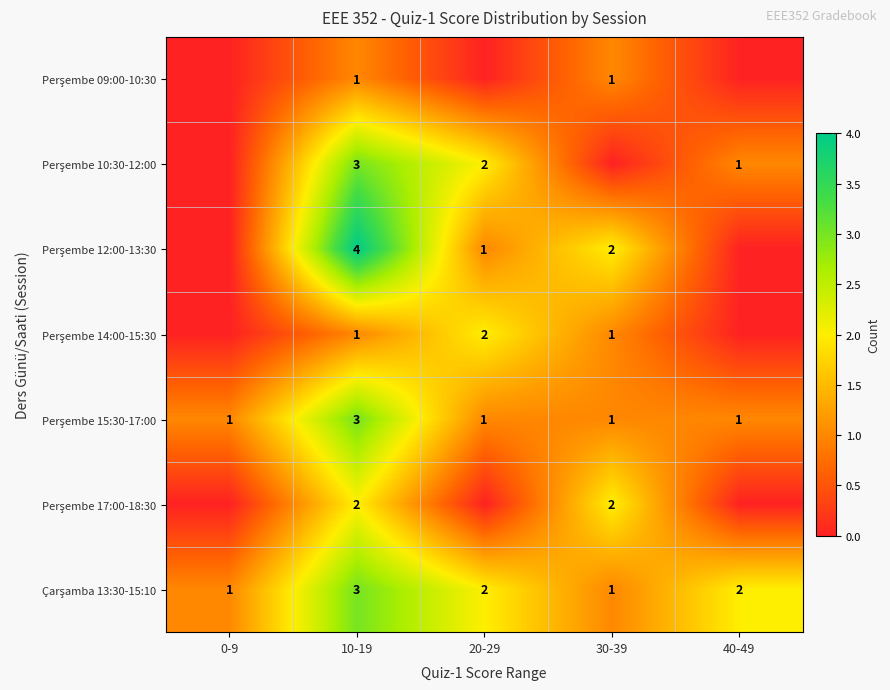

What is the spread (max minus min) of values at 10-19?

3